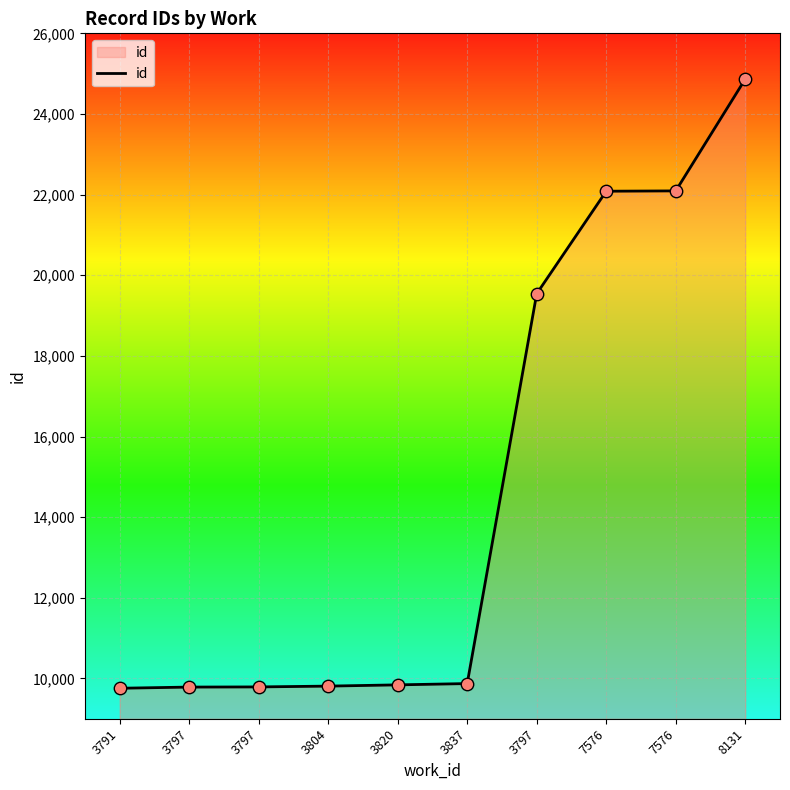

How many lines are shown in the chart?

1